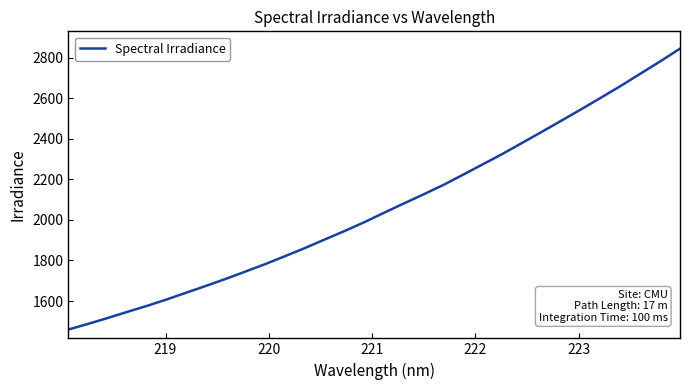

True or false: the data has more than 1 interior local peaks.

False